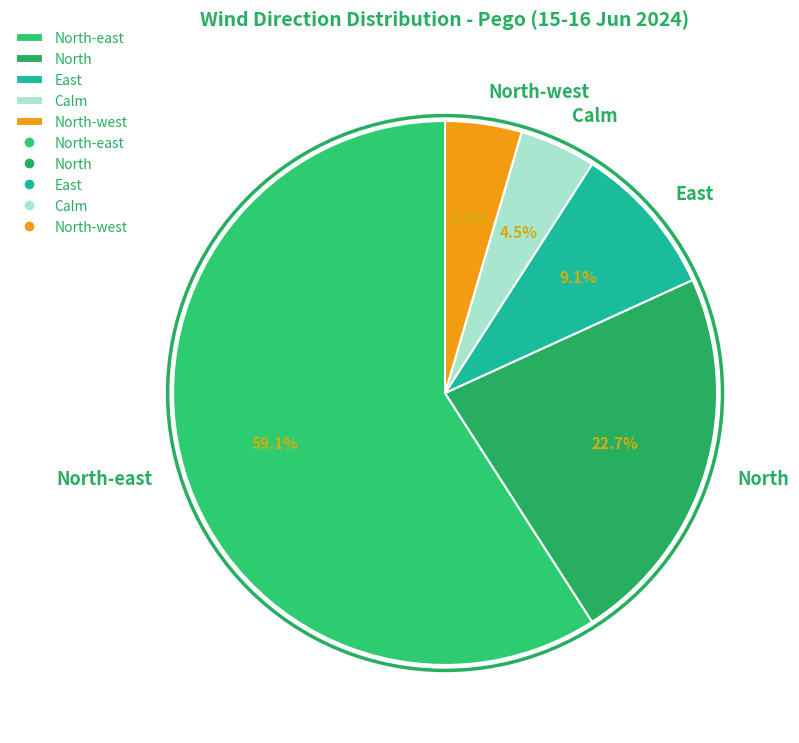

To the nearest percent, what is the difference between the largest and smallest slice percentages?

55%